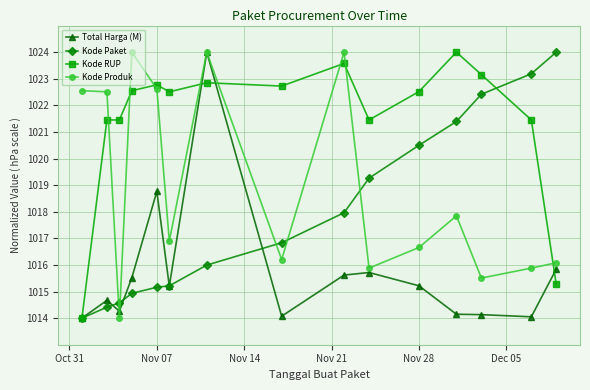

What is the minimum value for Kode Produk?

1014.0